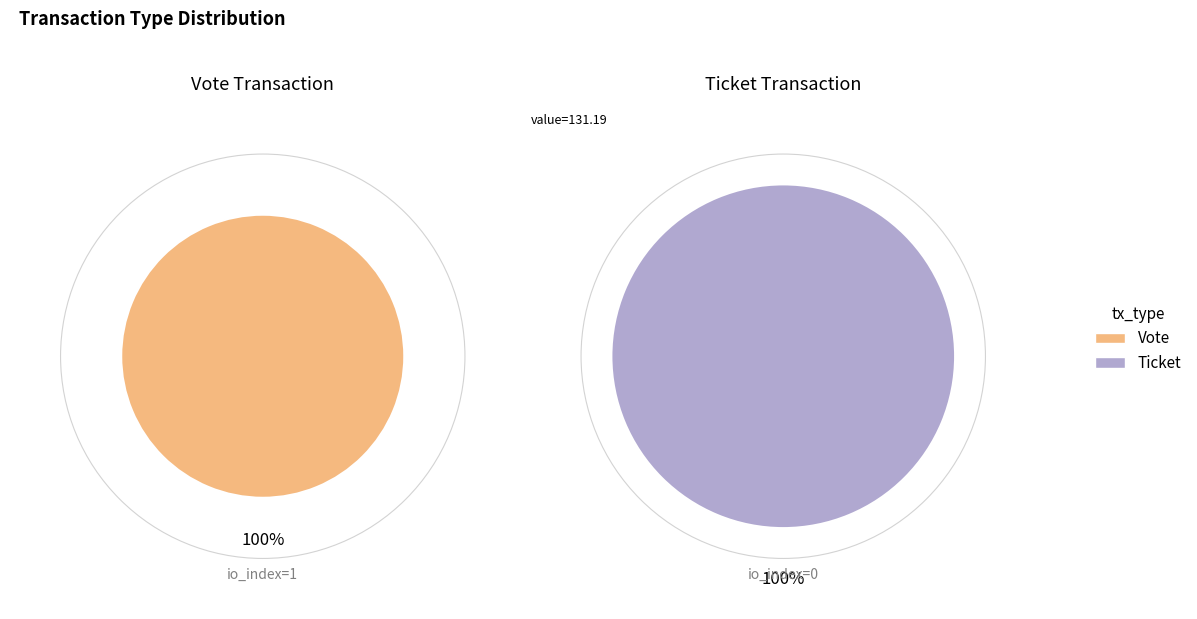

How much of the chart is everything except Ticket?

100.0%